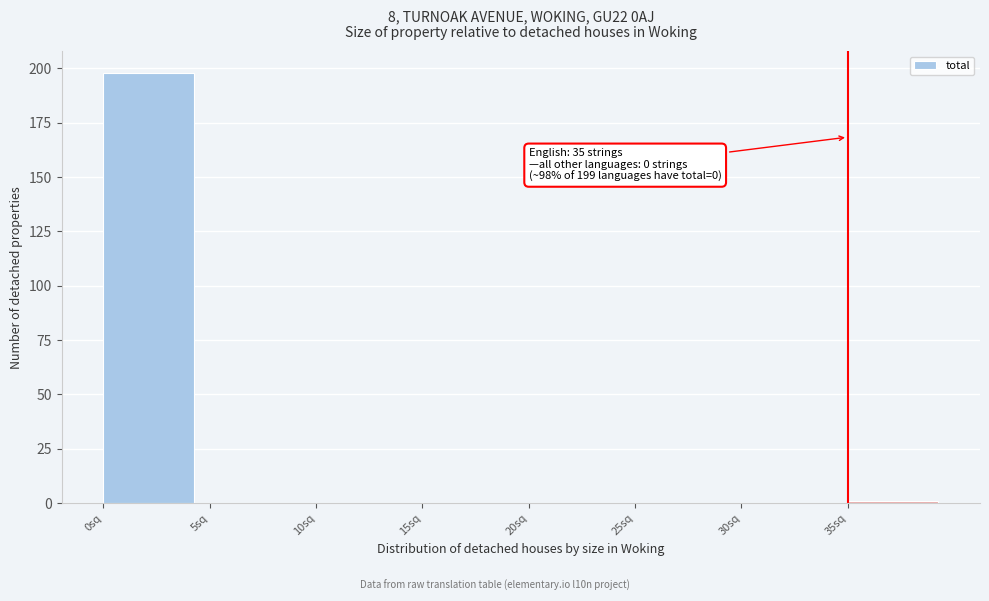

Which range on the x-axis has the tallest bar?

0 to 5